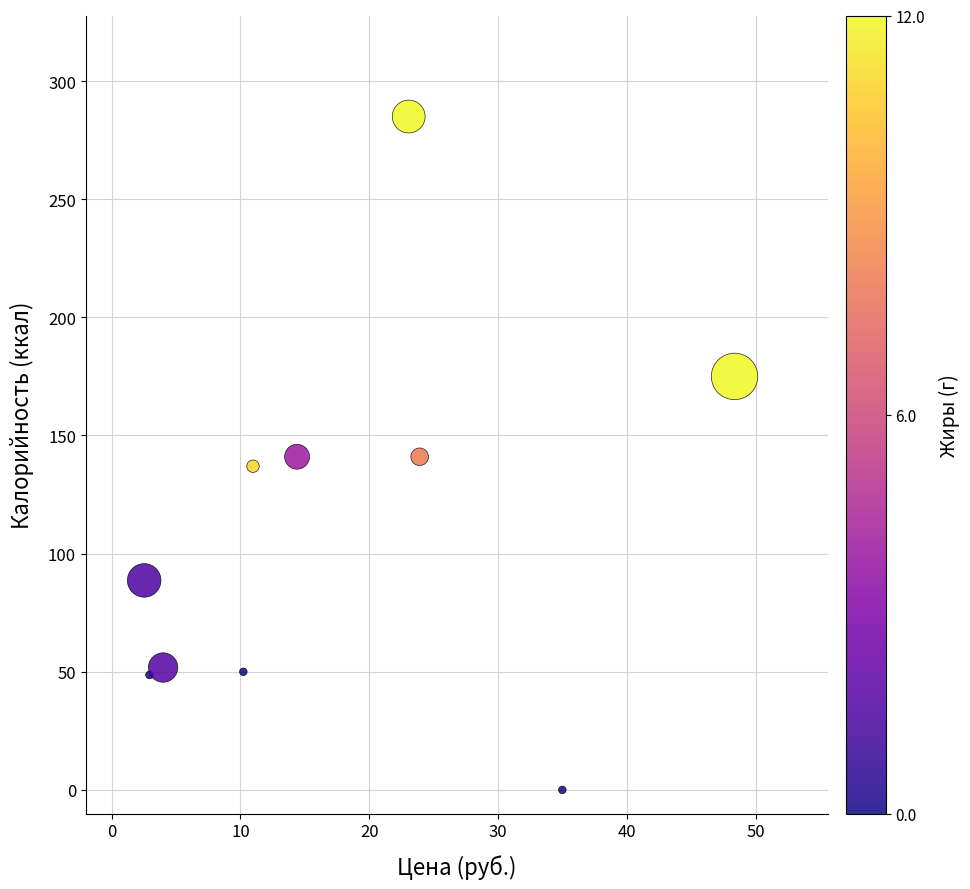

What is the range of X values (max minus min)?

45.8